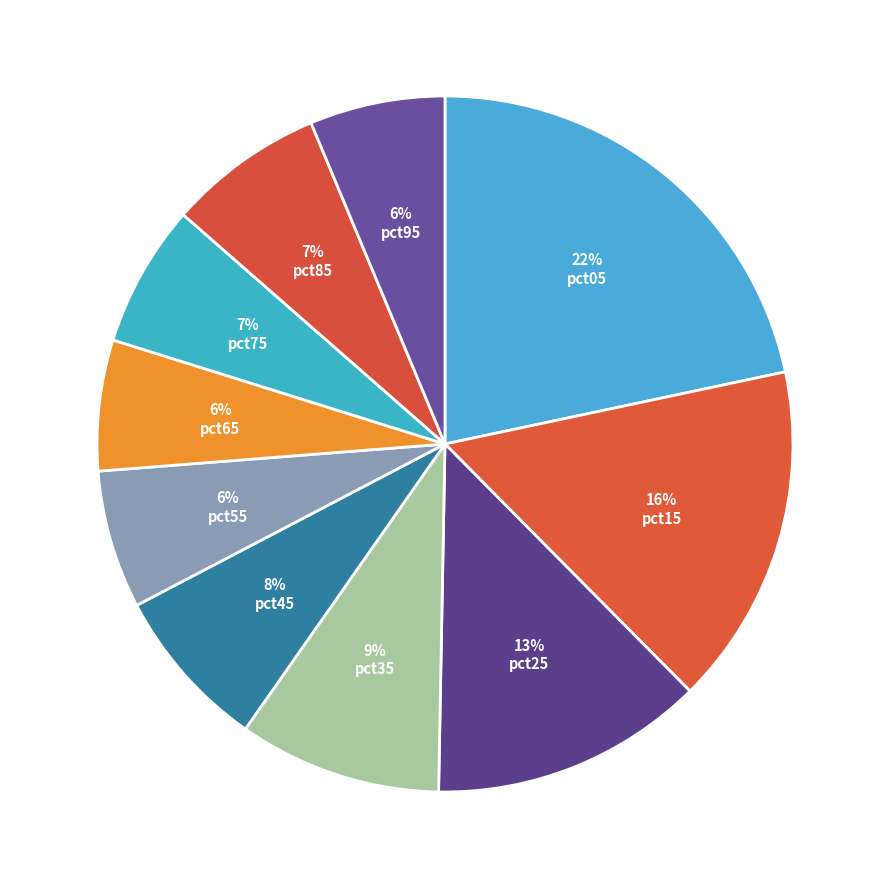

Is the sum of pct35 and pct25 greater than half?

No